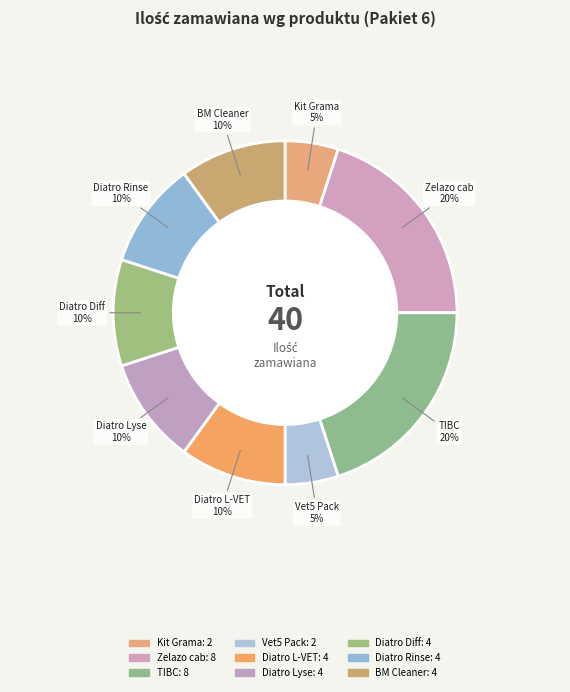

Is there any slice that represents more than half of the pie?

No